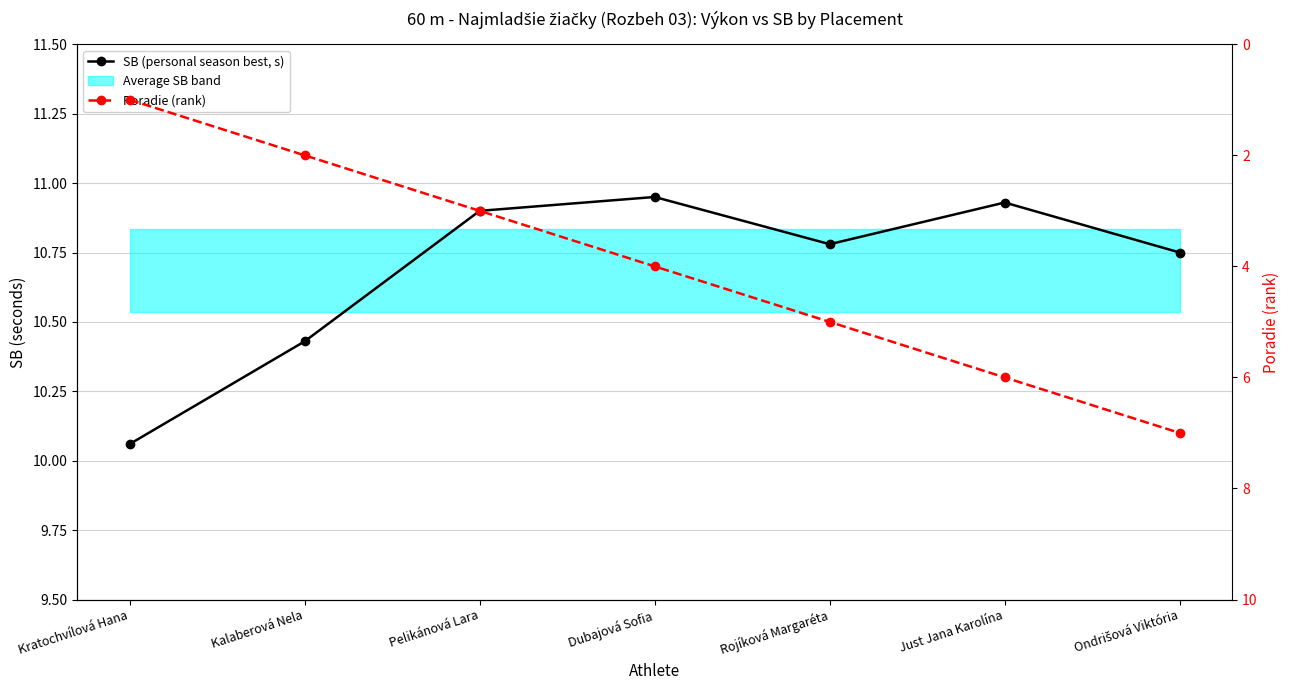

Where is Poradie (rank) nearest to the value 4?

Dubajová Sofia